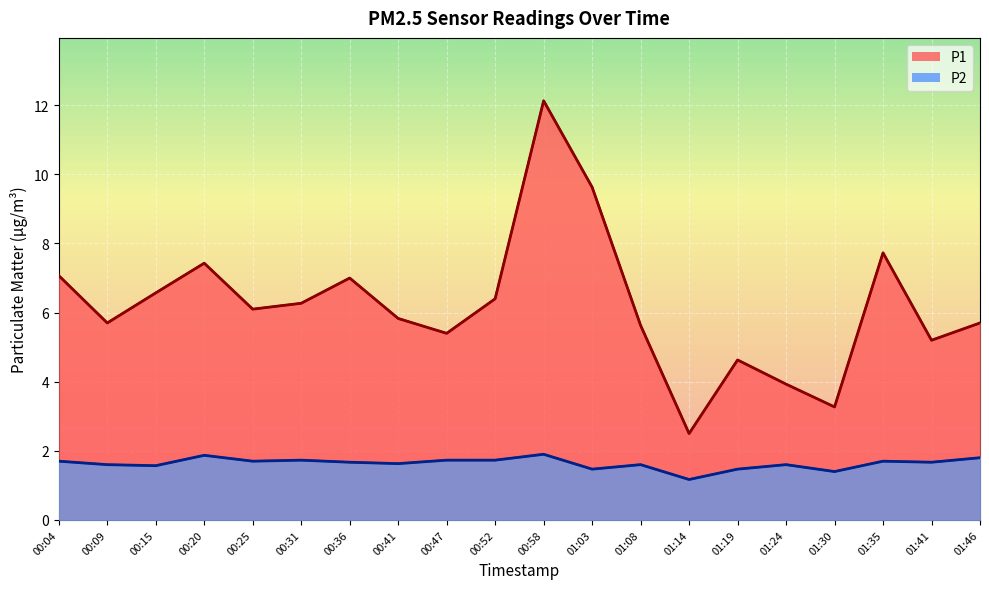

What are all the series names shown in the legend?

P1, P2